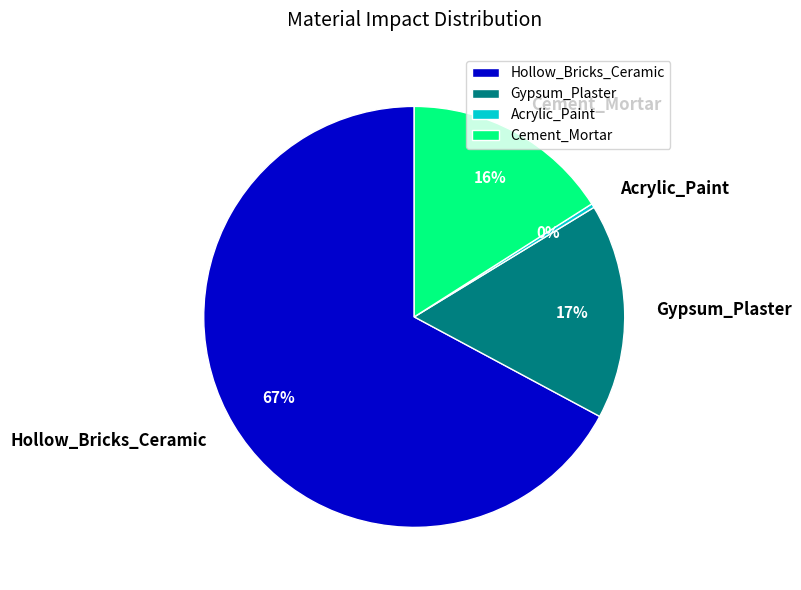

To the nearest percent, what percentage of the pie is Hollow_Bricks_Ceramic?

67%